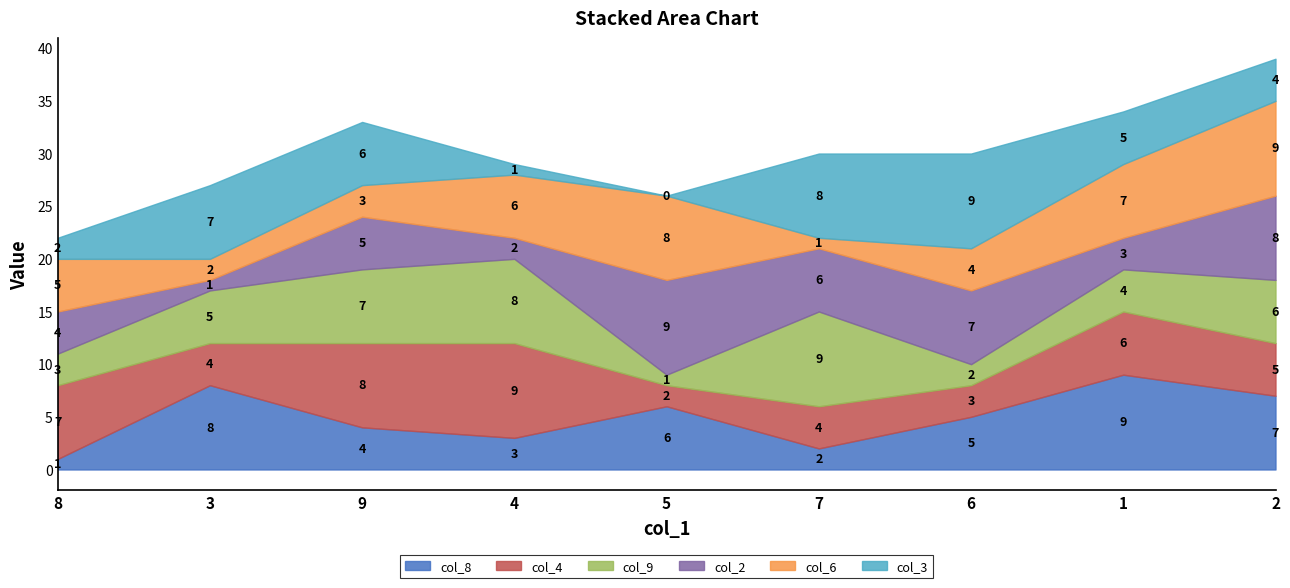

What is the total value across all series at 2?

39